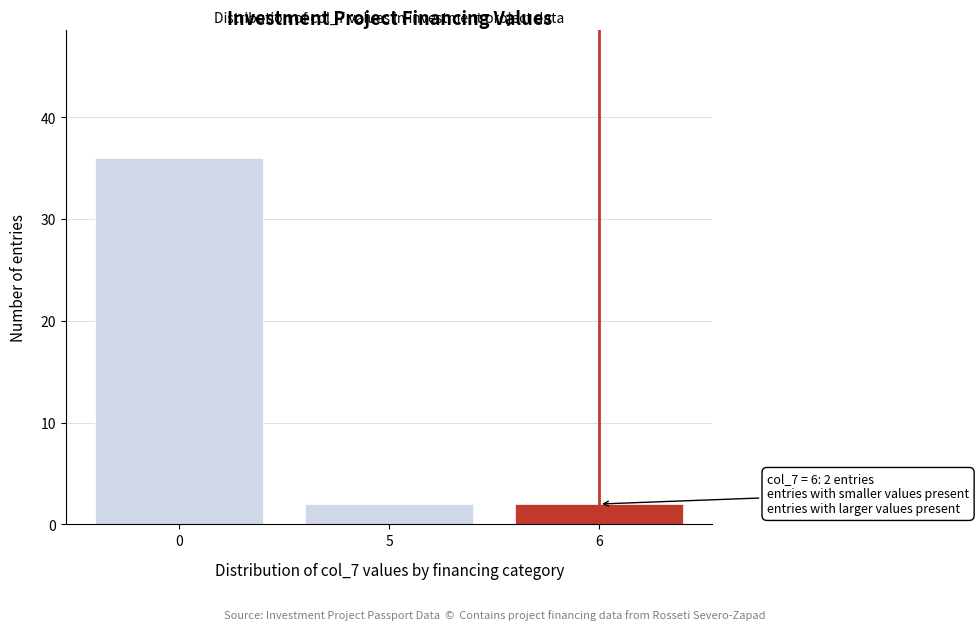

Reading right to left, transcribe all the data shown in this chart.

6=2	5=2	0=36